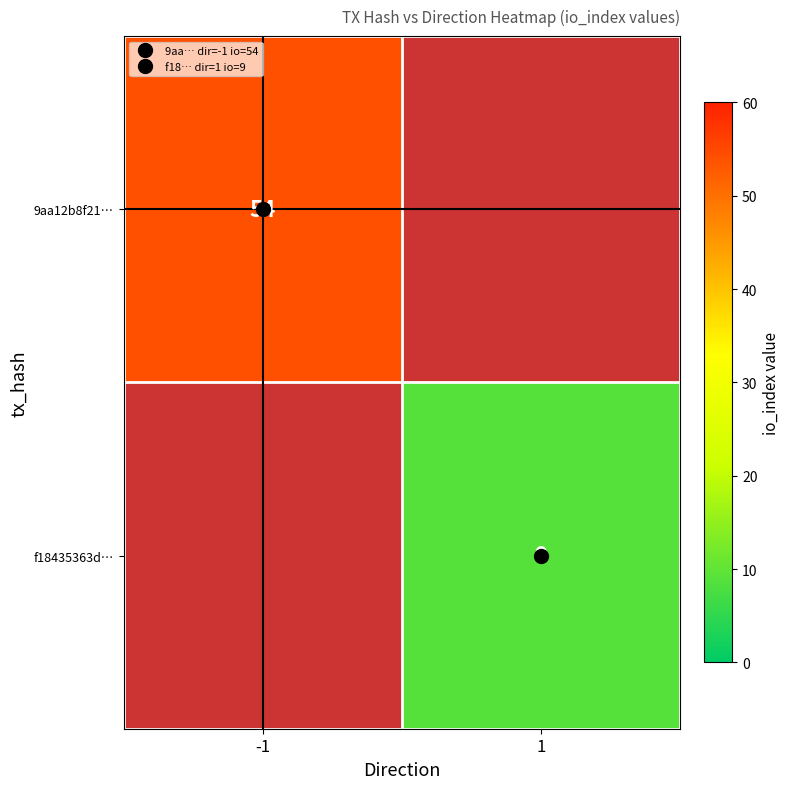

At which label does f18435363d… reach its peak?

-1